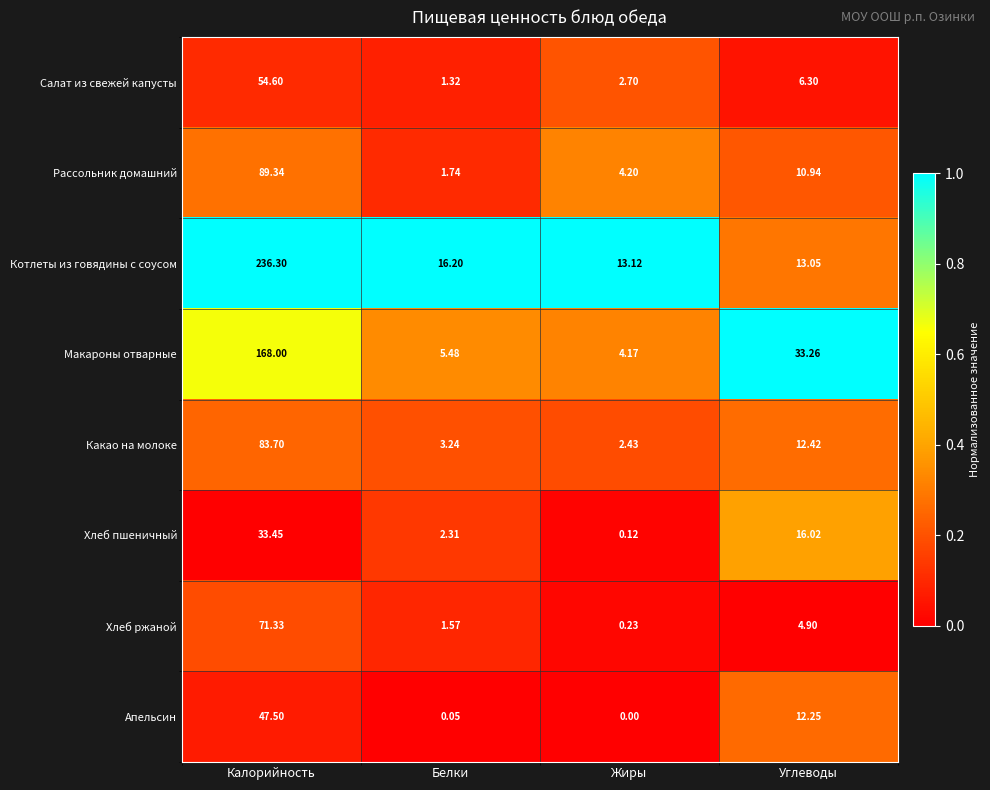

Rank the series at Жиры from highest to lowest value.

Котлеты из говядины с соусом, Рассольник домашний, Макароны отварные, Салат из свежей капусты, Какао на молоке, Хлеб ржаной, Хлеб пшеничный, Апельсин